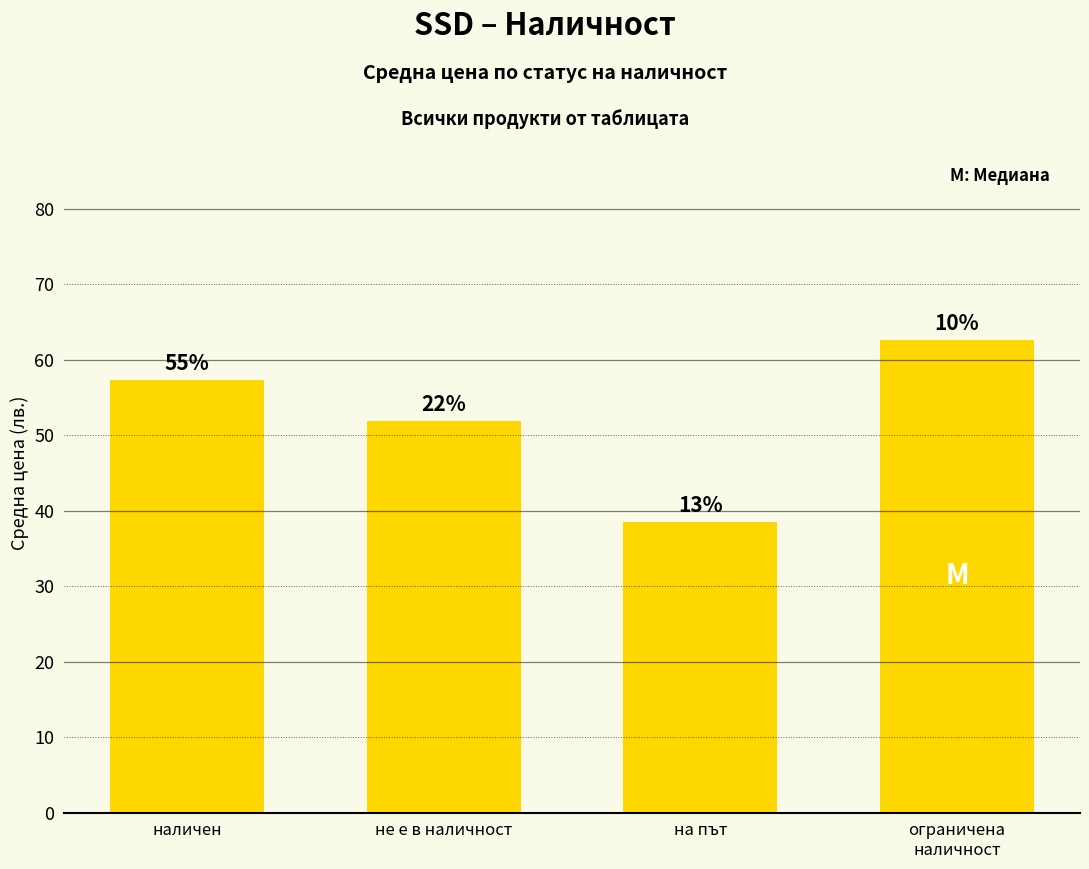

List the labels in order of value, largest first.

ограничена
наличност, наличен, не е в наличност, на път